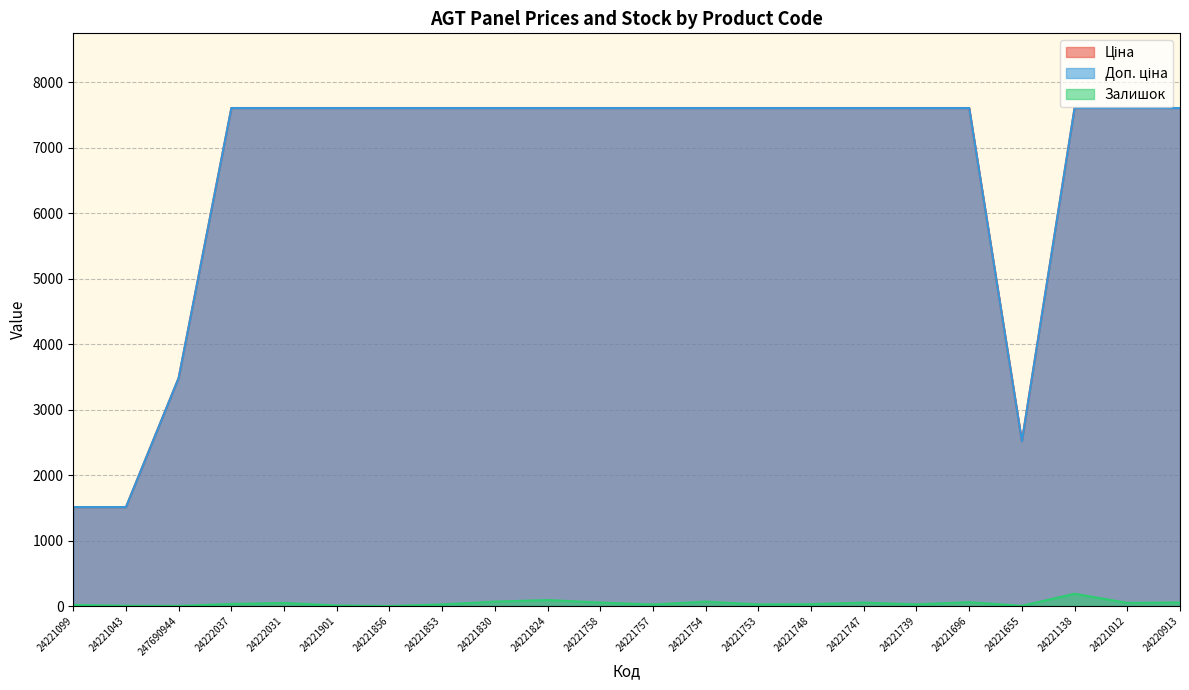

What is the difference between the highest and lowest values at 24221655?

2514.2